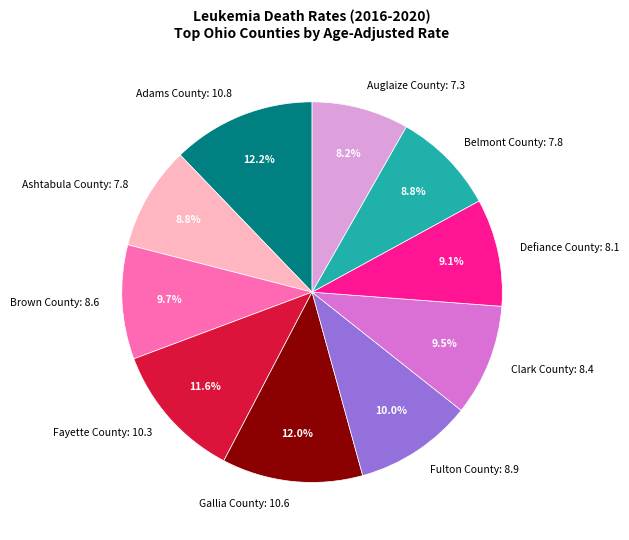

The Belmont County: 7.8 slice represents 9% of the pie. True or false?

True